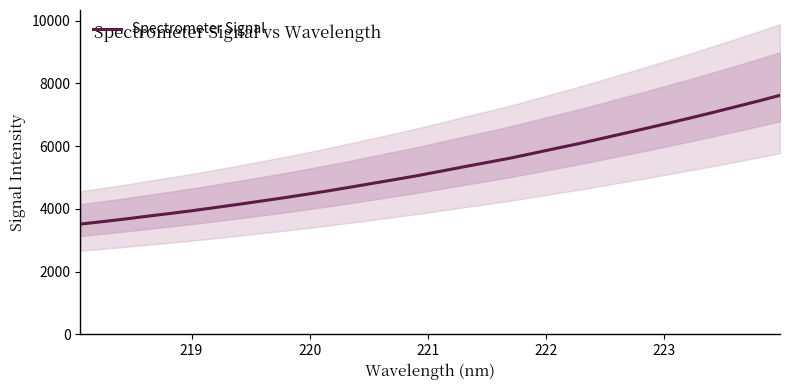

What is the label of the 6th point from the left?

223